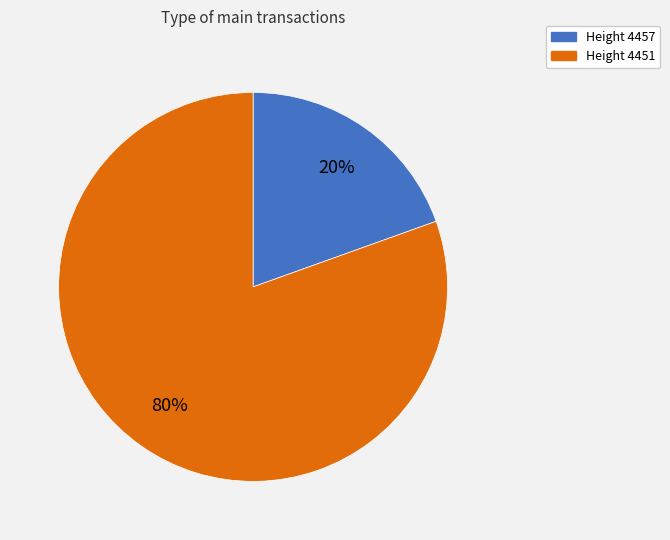

Is there a majority slice in this chart?

Yes